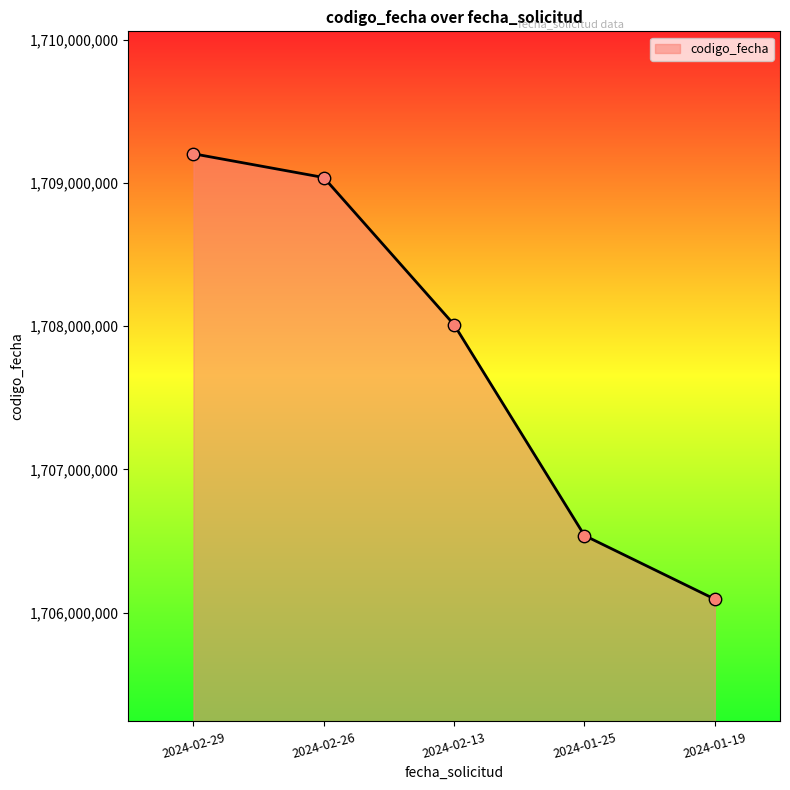

Approximately how many times larger is the value at 2024-01-25 compared to 2024-01-19?

1.0